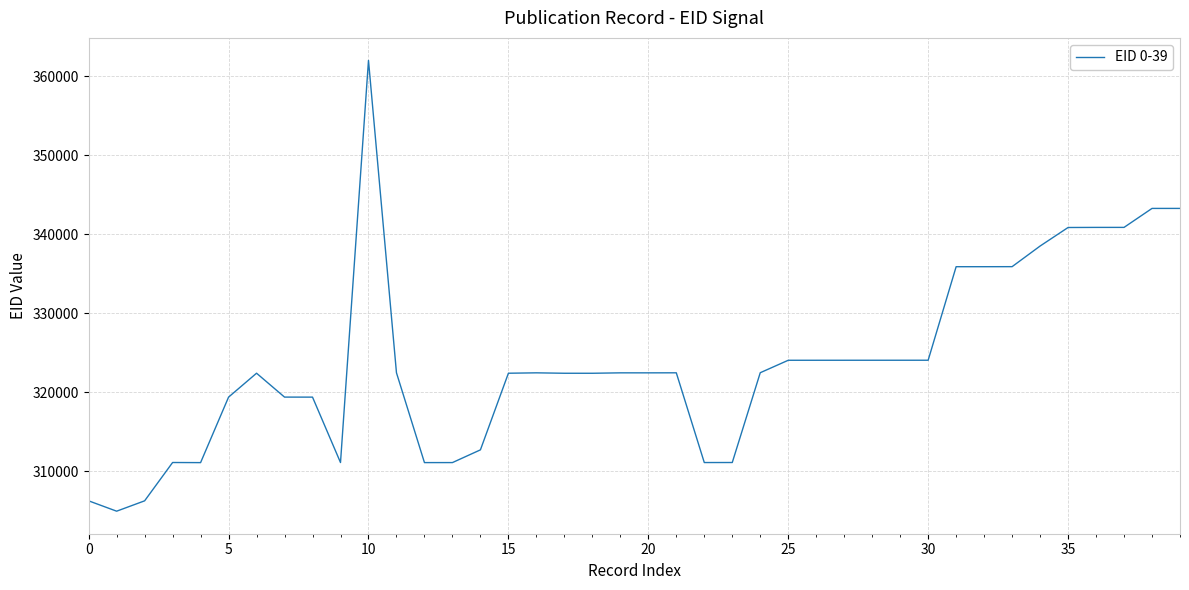

What is the greatest value displayed?

362024